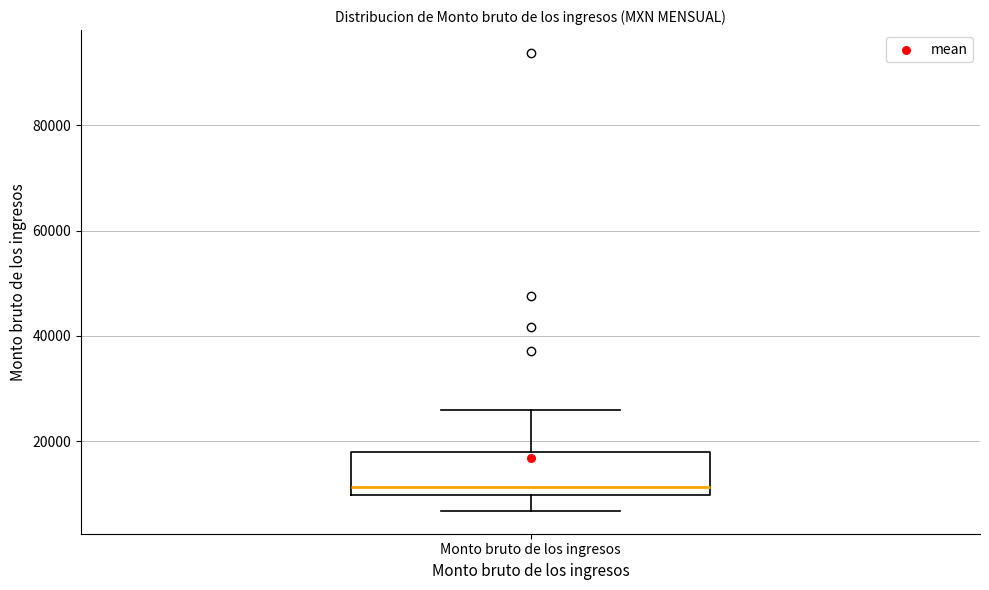

Where is the upper edge of the box for Monto bruto de los ingresos on the y-axis? The values are not printed on the chart, so give them approximately, as read against the axis.

18000